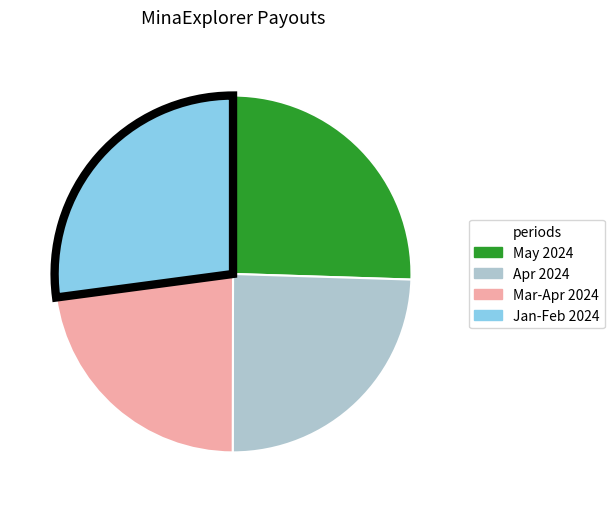

Does any single category account for the majority?

No